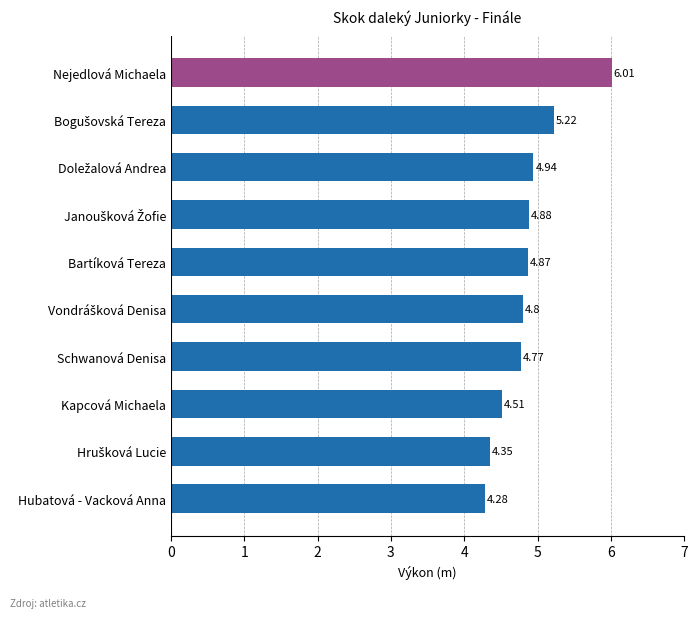

True or false: the data shows 7.5 at Doležalová Andrea.

False